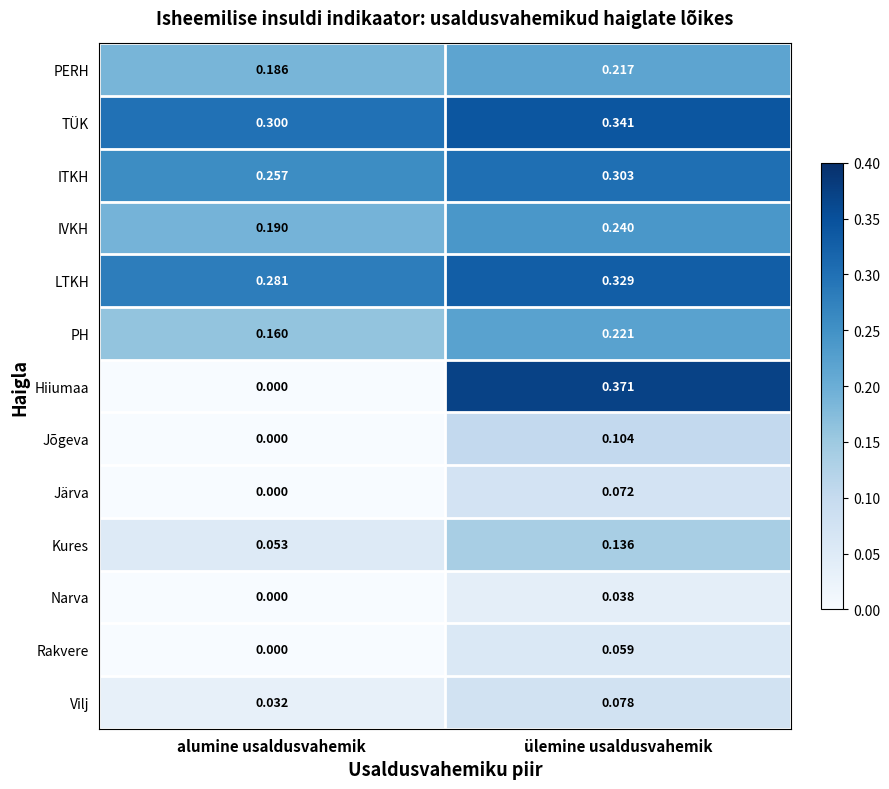

Between alumine usaldusvahemik and ülemine usaldusvahemik, which series saw the biggest shift?

Hiiumaa